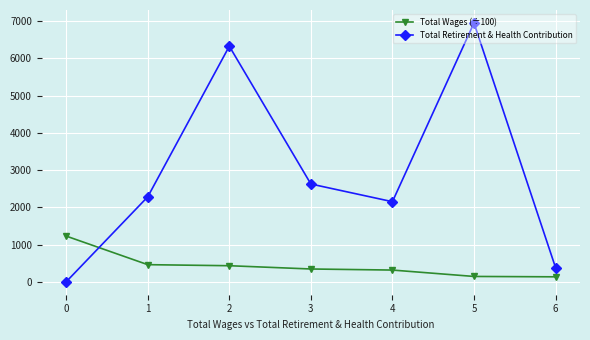

List the series in order of their peak value, highest first.

Total Retirement & Health Contribution, Total Wages (÷100)